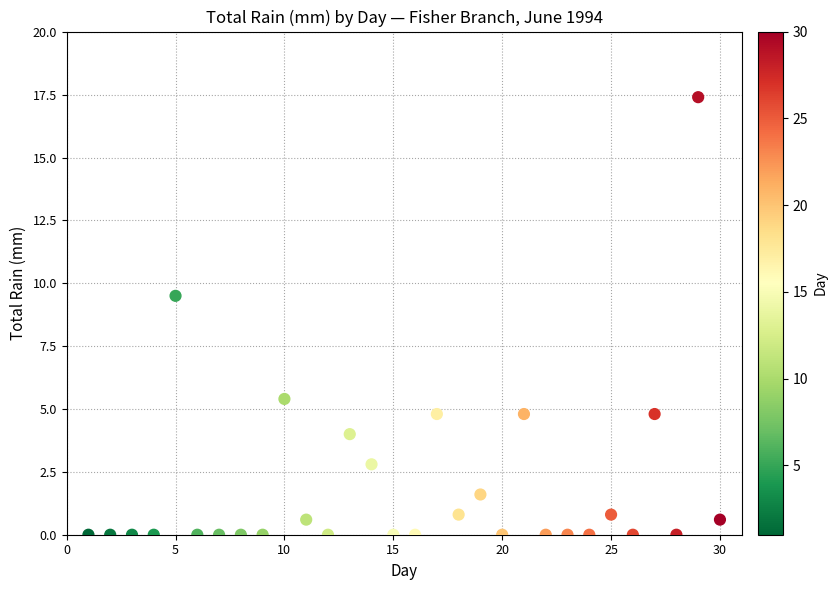

What is the range of X values (max minus min)?

29.0